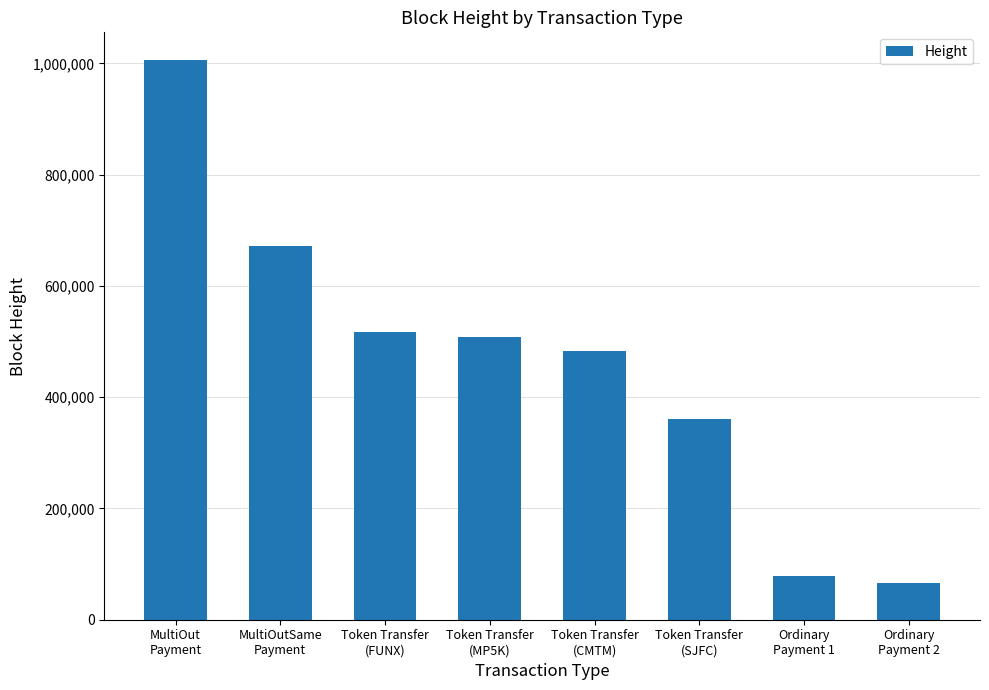

What is the label of the 4th bar from the left?

Token Transfer
(MP5K)